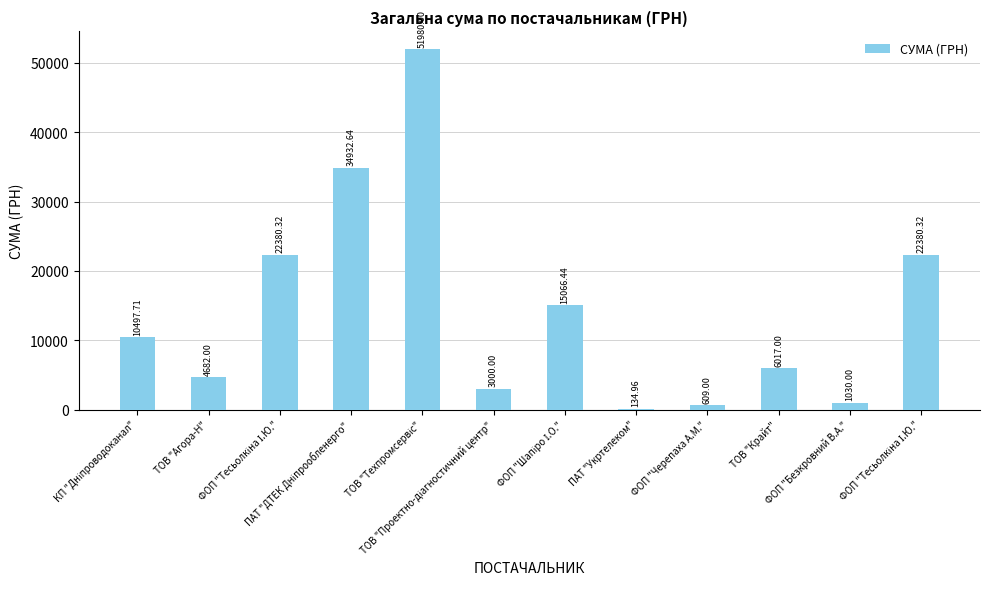

Reading left to right, extract all data points from this chart.

10497.7	4682.0	22380.3	34932.6	51980.0	3000.0	15066.4	135.0	609.0	6017.0	1030.0	22380.3